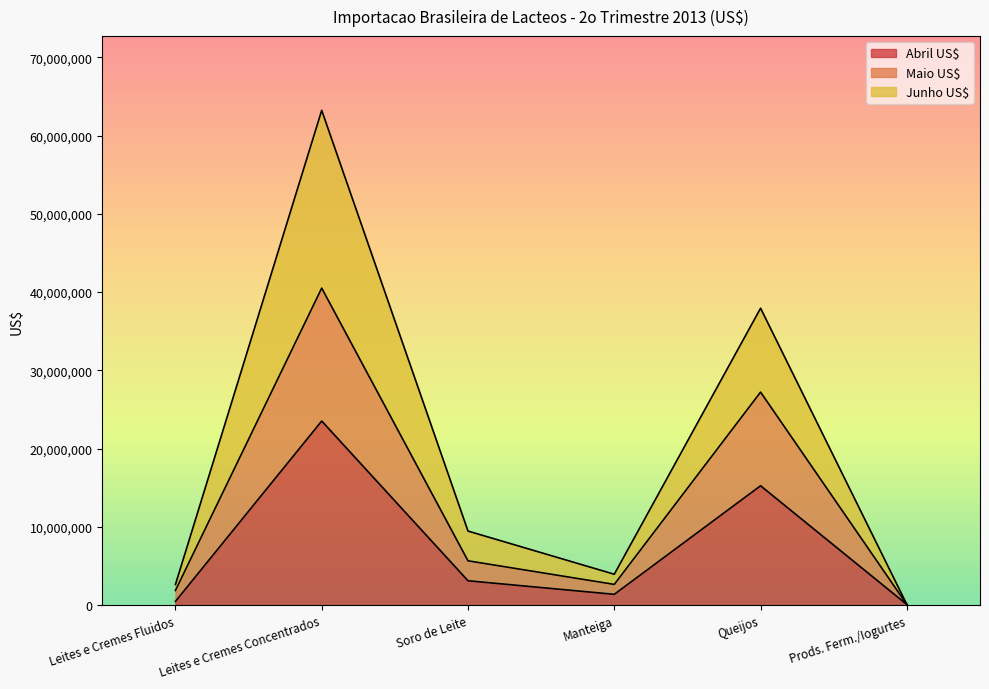

Rank the series by their average value, from highest to lowest.

Junho US$, Maio US$, Abril US$